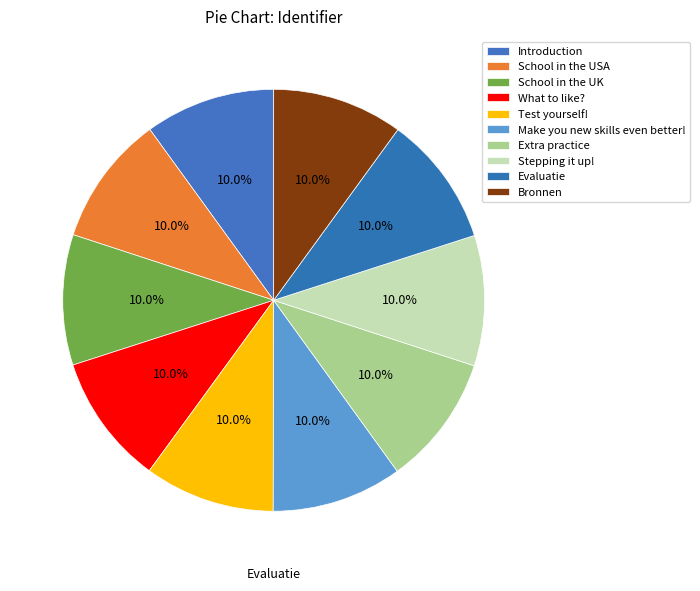

Is it true that School in the USA is 20% of the pie?

False